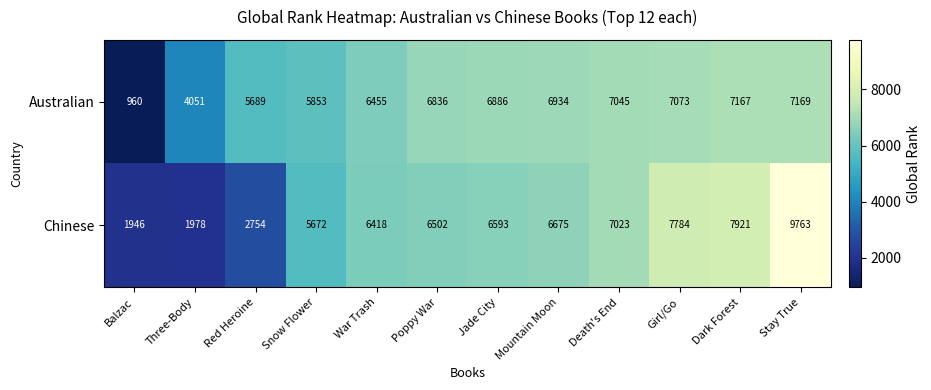

Between Mountain Moon and Girl/Go, which series saw the biggest shift?

Chinese